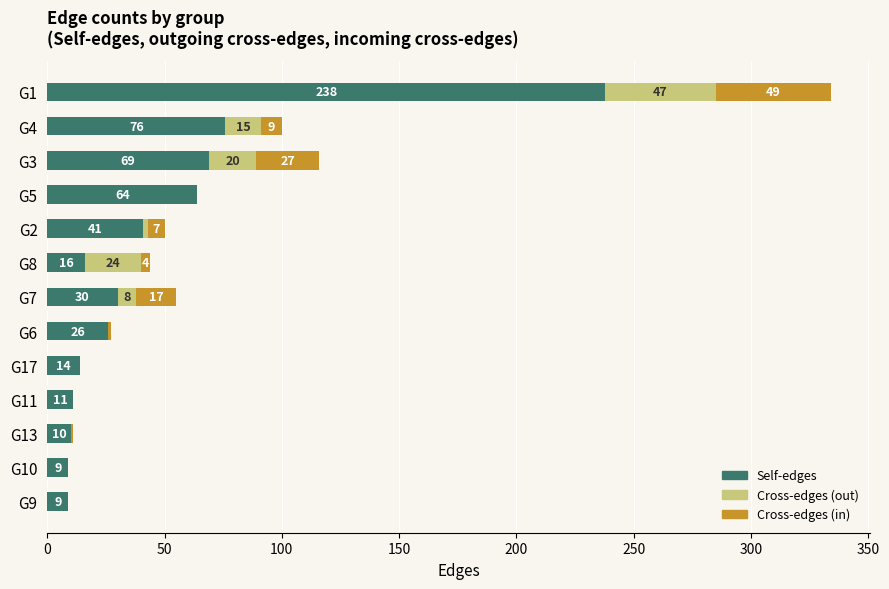

What value does the Self-edges series have at G10, to the nearest 5?

10